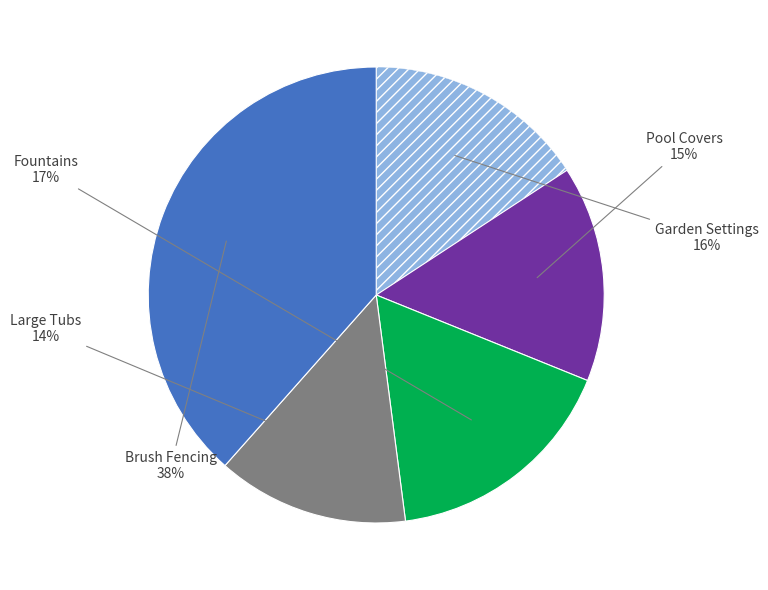

To the nearest percent, what percentage of the pie is Large Tubs?

14%